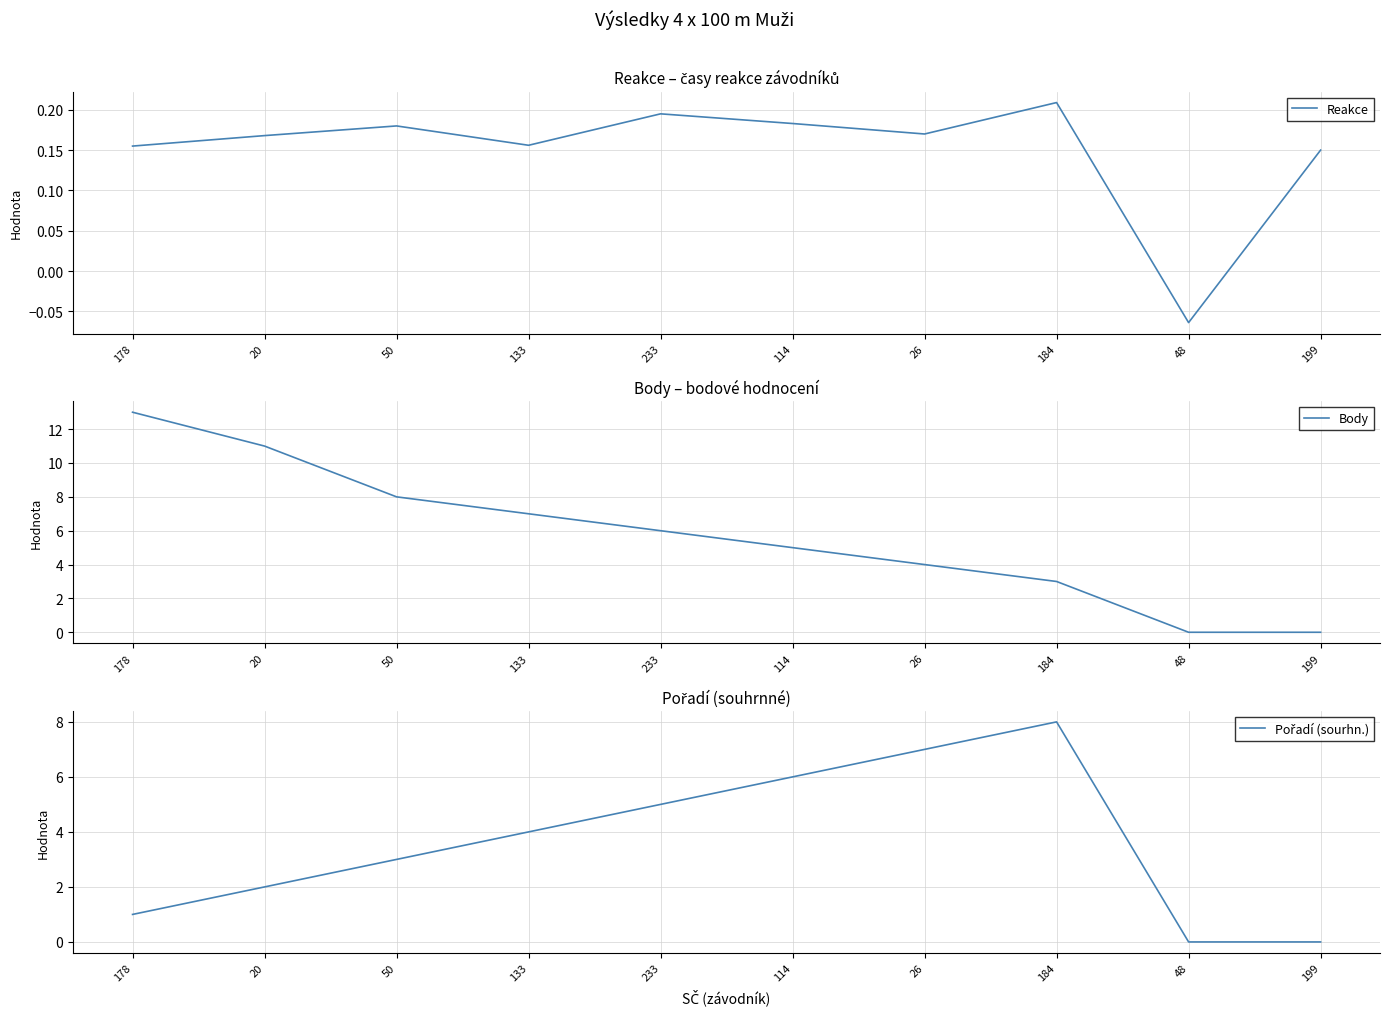

Count the number of categories in the chart.

10